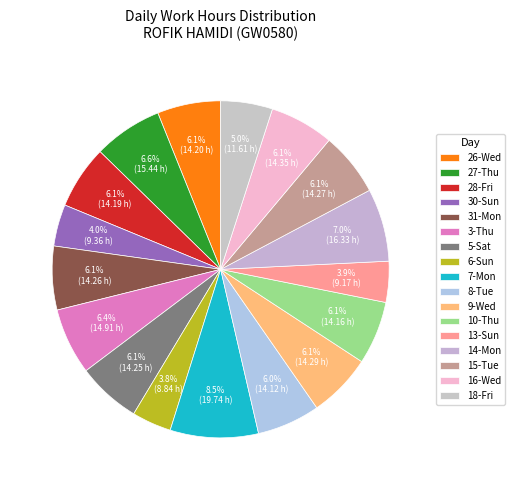

Count the number of slices in the pie.

17